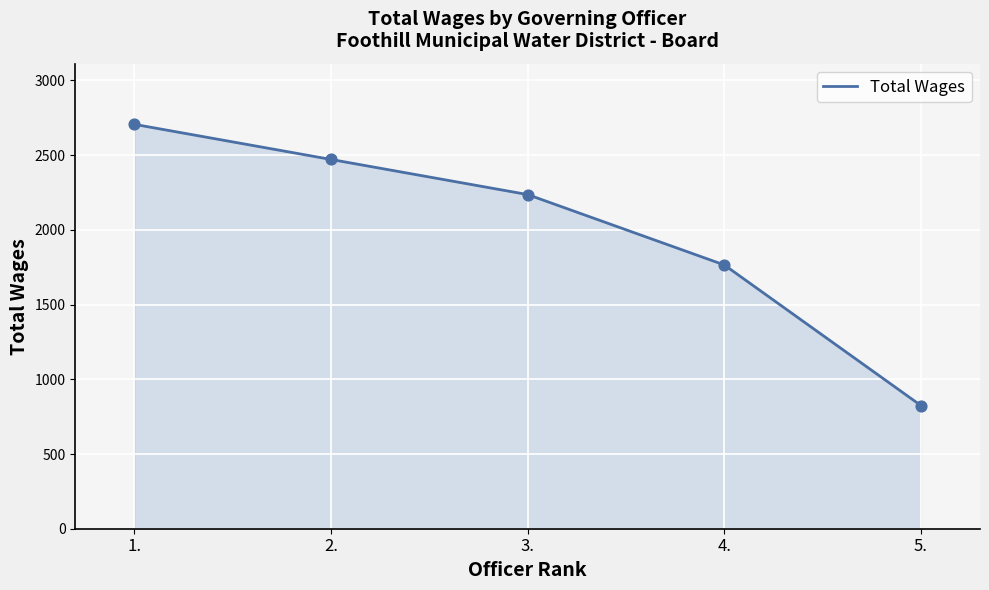

What is the ratio of the value at 2. to the value at 4.?

1.4